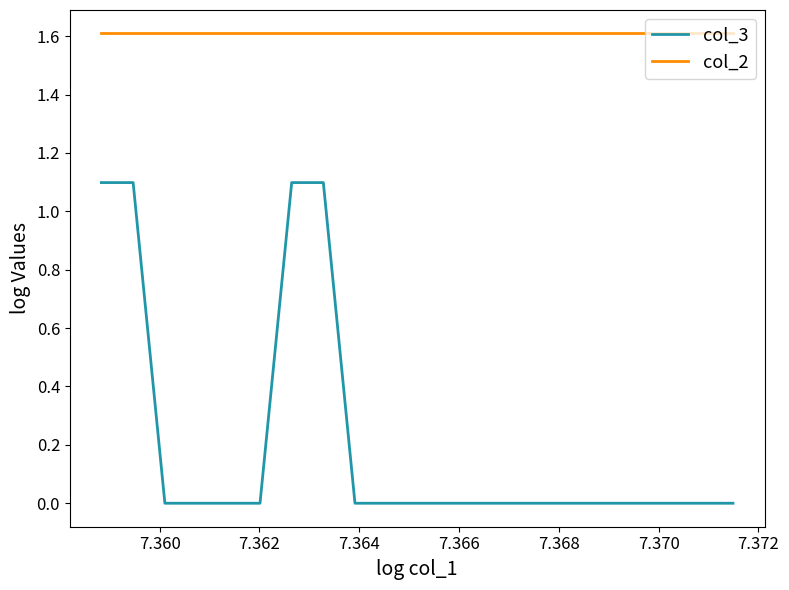

Which series has the largest range (max minus min)?

col_3